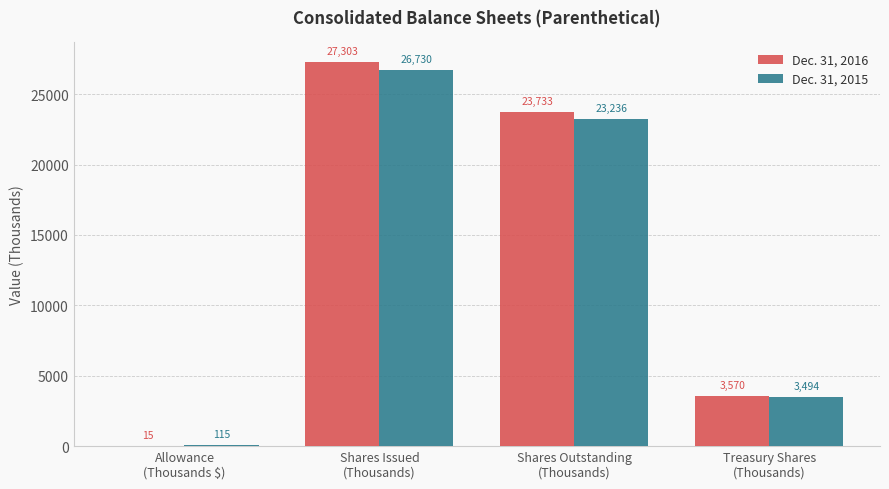

Reading right to left, extract all data points from this chart.

Dec. 31, 2016: 3570	23733	27303	15
Dec. 31, 2015: 3494	23236	26730	115